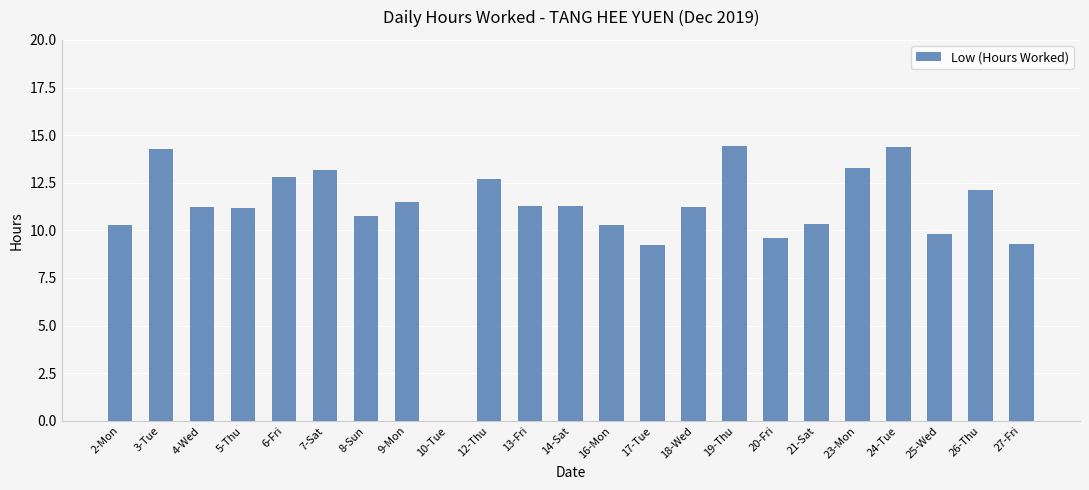

Is it true that the value at 14-Sat is 20.0?

False